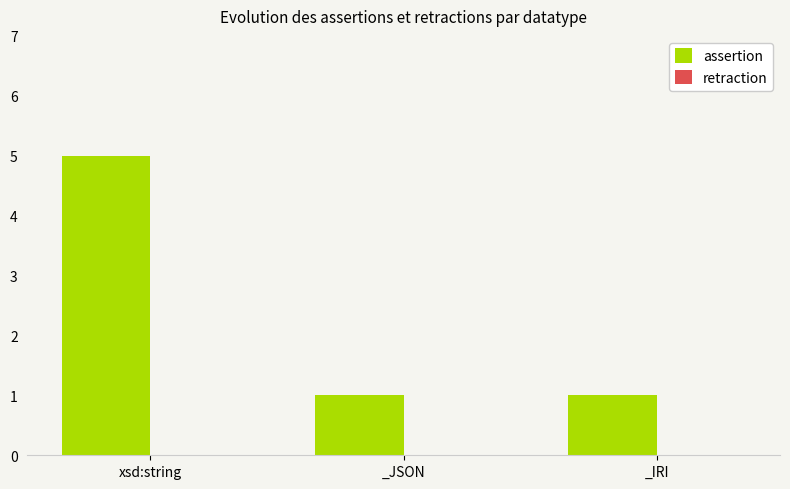

What is the value of the 2nd bar from the left?

1